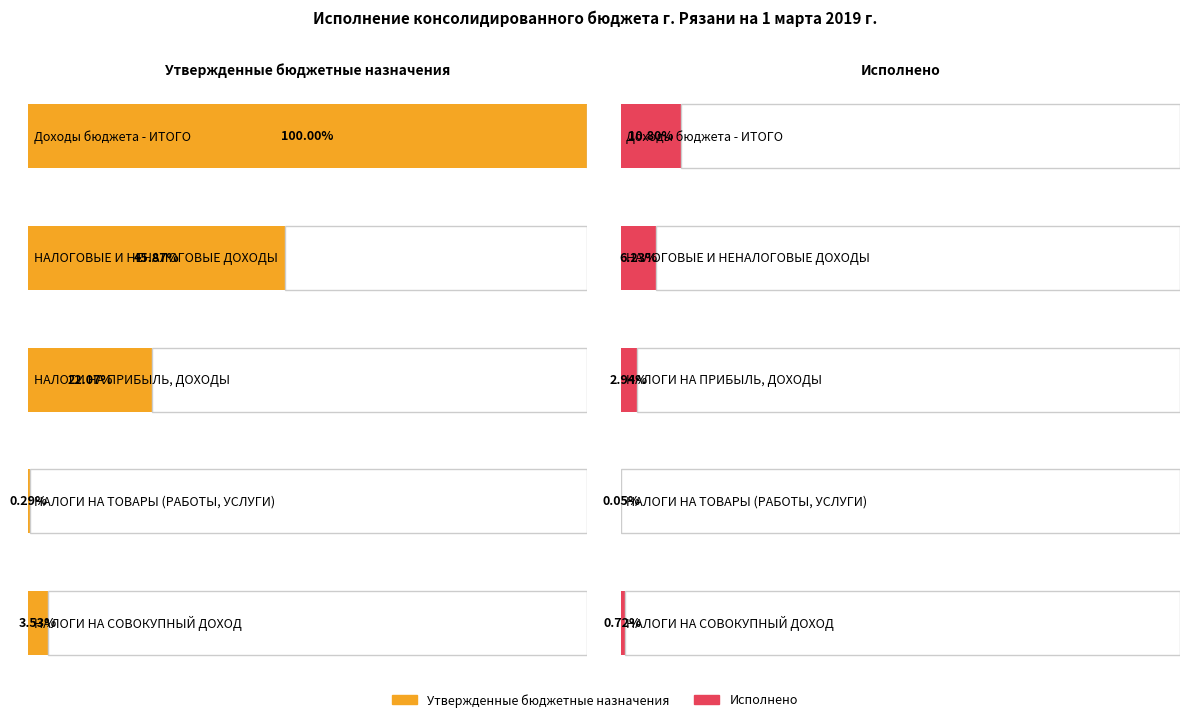

List the series in order of their overall mean, lowest first.

Исполнено, Утвержденные бюджетные назначения